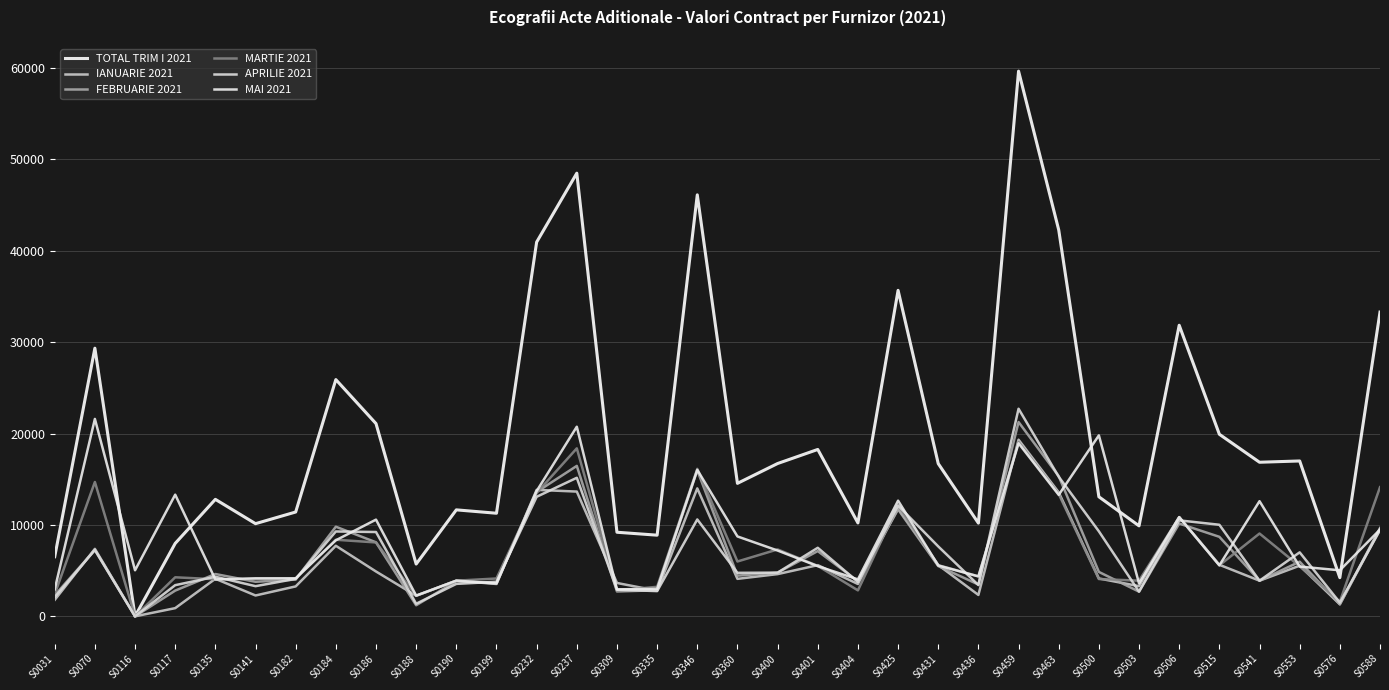

What are all the series names shown in the legend?

TOTAL TRIM I 2021, IANUARIE 2021, FEBRUARIE 2021, MARTIE 2021, APRILIE 2021, MAI 2021